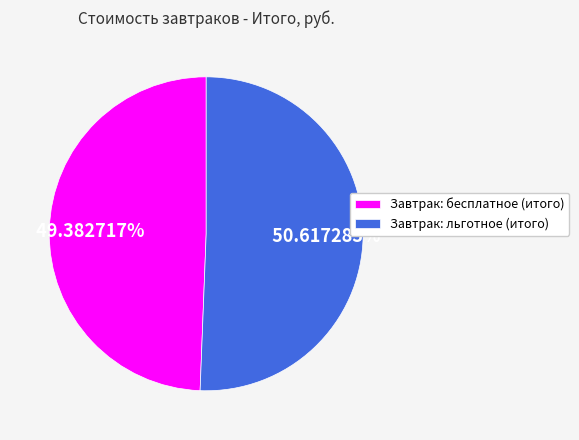

What is the ratio of the value at Завтрак: льготное (итого) to the value at Завтрак: бесплатное (итого)?

1.0